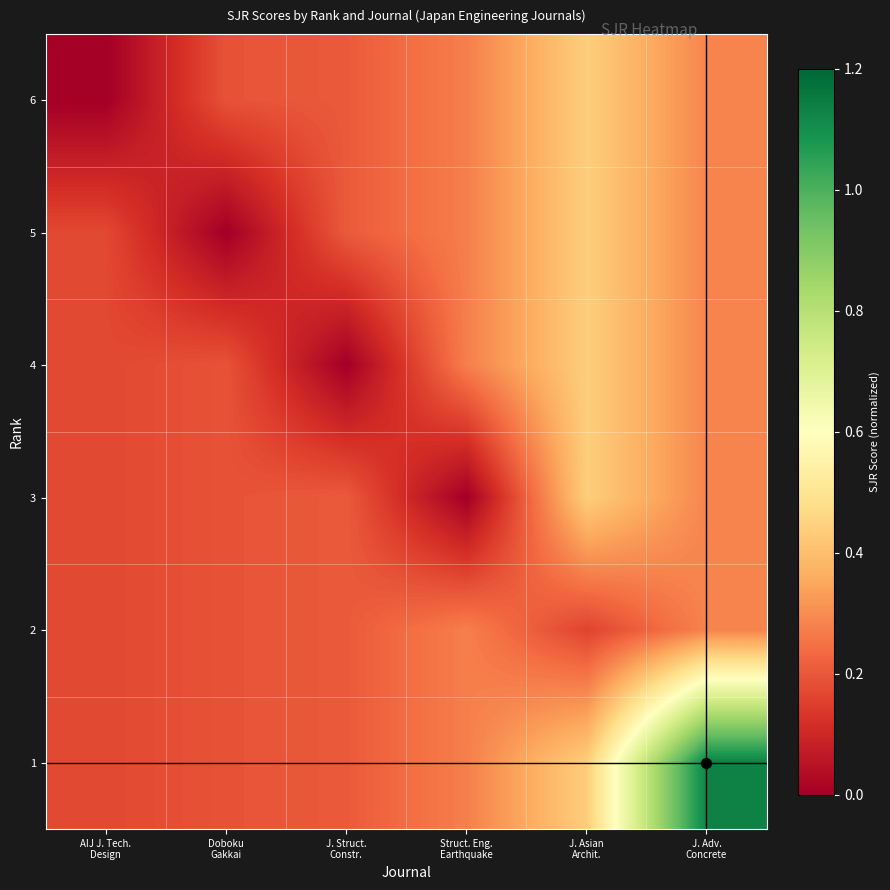

Reading right to left, list all the values displayed in this chart.

6: J. Adv.
Concrete=0.3	J. Asian
Archit.=0.4	Struct. Eng.
Earthquake=0.3	J. Struct.
Constr.=0.2	Doboku
Gakkai=0.2	AIJ J. Tech.
Design=0.0
5: J. Adv.
Concrete=0.3	J. Asian
Archit.=0.4	Struct. Eng.
Earthquake=0.3	J. Struct.
Constr.=0.2	Doboku
Gakkai=0.0	AIJ J. Tech.
Design=0.2
4: J. Adv.
Concrete=0.3	J. Asian
Archit.=0.4	Struct. Eng.
Earthquake=0.3	J. Struct.
Constr.=0.0	Doboku
Gakkai=0.2	AIJ J. Tech.
Design=0.2
3: J. Adv.
Concrete=0.3	J. Asian
Archit.=0.4	Struct. Eng.
Earthquake=0.0	J. Struct.
Constr.=0.2	Doboku
Gakkai=0.2	AIJ J. Tech.
Design=0.2
2: J. Adv.
Concrete=0.3	J. Asian
Archit.=0.2	Struct. Eng.
Earthquake=0.3	J. Struct.
Constr.=0.2	Doboku
Gakkai=0.2	AIJ J. Tech.
Design=0.2
1: J. Adv.
Concrete=1.1	J. Asian
Archit.=0.4	Struct. Eng.
Earthquake=0.3	J. Struct.
Constr.=0.2	Doboku
Gakkai=0.2	AIJ J. Tech.
Design=0.2